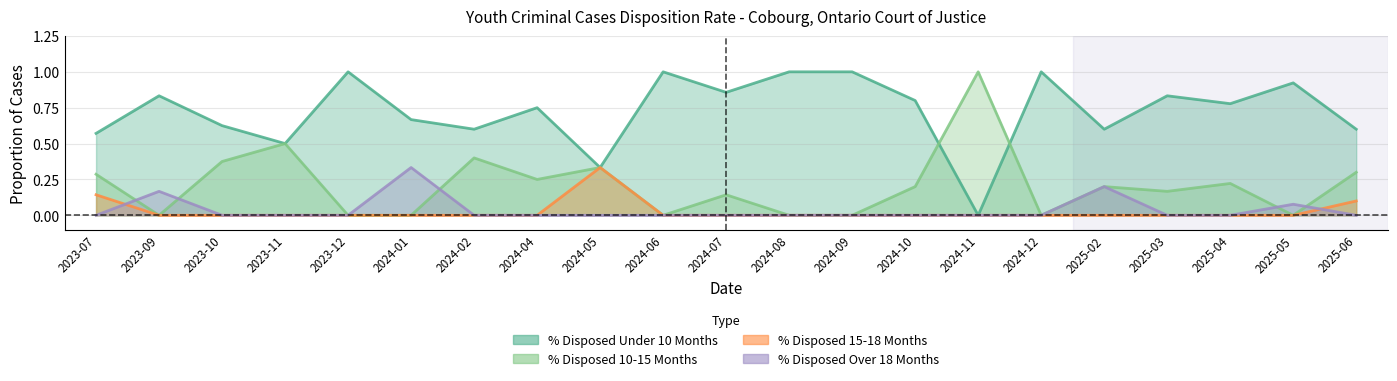

List the series in order of their peak value, highest first.

% Disposed Under 10 Months, % Disposed 10-15 Months, % Disposed 15-18 Months, % Disposed Over 18 Months